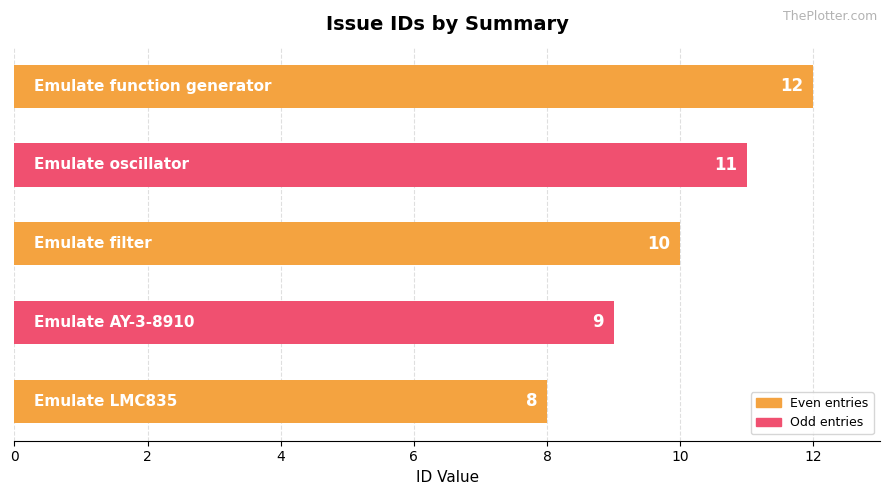

How many values are between 9 and 11?

3